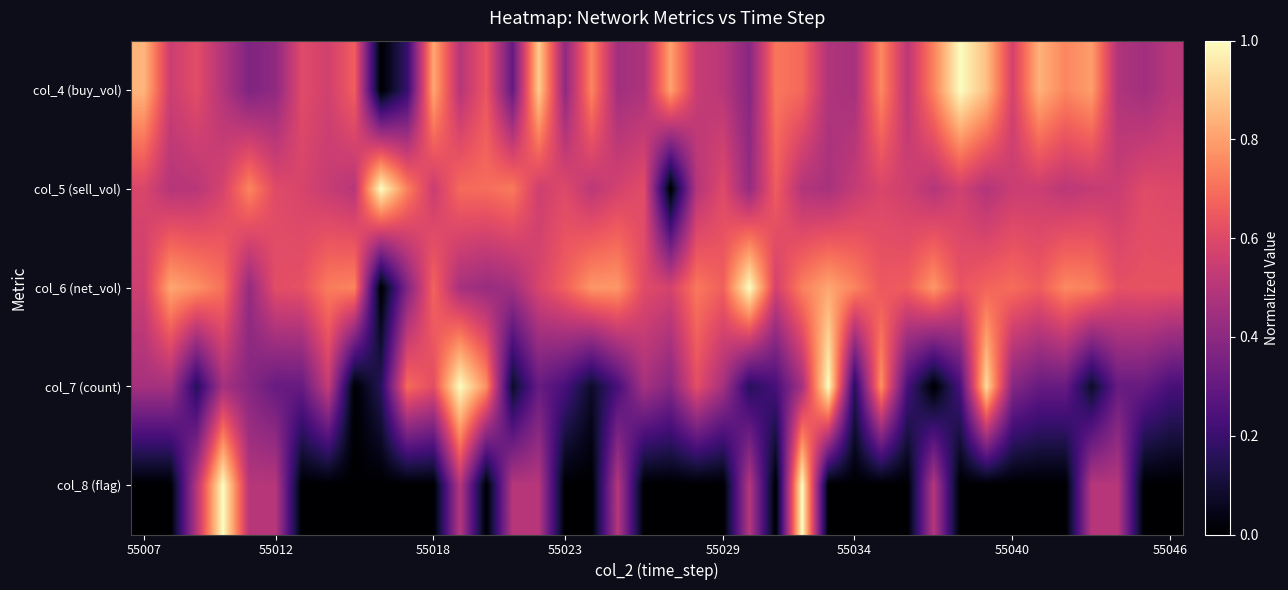

Reading left to right, transcribe all the data shown in this chart.

col_4 (buy_vol): 0.8	0.5	0.6	0.5	0.4	0.4	0.6	0.6	0.7	0.0	0.2	0.8	0.5	0.6	0.3	0.9	0.4	0.7	0.5	0.5	0.8	0.5	0.5	0.4	0.7	0.7	0.5	0.5	0.8	0.5	0.7	1.0	0.9	0.6	0.8	0.7	0.8	0.5	0.5	0.5
col_5 (sell_vol): 0.6	0.5	0.5	0.6	0.7	0.6	0.6	0.5	0.5	1.0	0.7	0.5	0.7	0.7	0.7	0.6	0.6	0.5	0.6	0.6	0.0	0.5	0.6	0.4	0.7	0.5	0.5	0.5	0.6	0.6	0.5	0.6	0.5	0.5	0.5	0.5	0.5	0.5	0.6	0.6
col_6 (net_vol): 0.6	0.8	0.8	0.7	0.4	0.6	0.6	0.7	0.7	0.0	0.4	0.7	0.5	0.4	0.5	0.6	0.7	0.8	0.8	0.6	0.6	0.7	0.7	1.0	0.6	0.7	0.8	0.7	0.6	0.7	0.8	0.6	0.7	0.7	0.7	0.8	0.7	0.6	0.6	0.6
col_7 (count): 0.5	0.5	0.2	0.5	0.4	0.3	0.3	0.5	0.0	0.2	0.7	0.6	1.0	0.8	0.1	0.3	0.2	0.1	0.2	0.5	0.4	0.6	0.5	0.2	0.2	0.5	1.0	0.2	0.8	0.2	0.0	0.2	0.9	0.4	0.3	0.3	0.1	0.3	0.3	0.2
col_8 (flag): 0.0	0.0	0.5	1.0	0.5	0.5	0.0	0.0	0.0	0.0	0.0	0.0	0.5	0.0	0.5	0.5	0.0	0.0	0.5	0.0	0.0	0.0	0.0	0.5	0.0	1.0	0.0	0.0	0.0	0.0	0.5	0.0	0.0	0.0	0.0	0.0	0.5	0.5	0.0	0.0